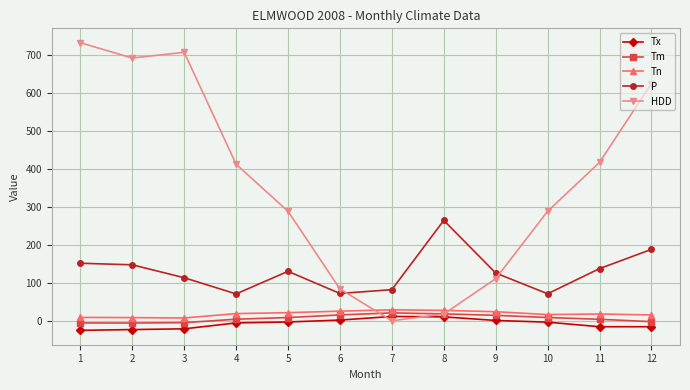

True or false: Tn and P intersect in this chart.

False